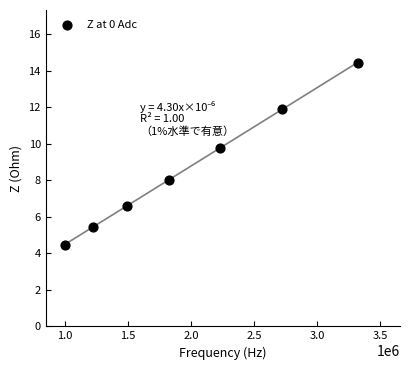

What is the average Y value?

8.7